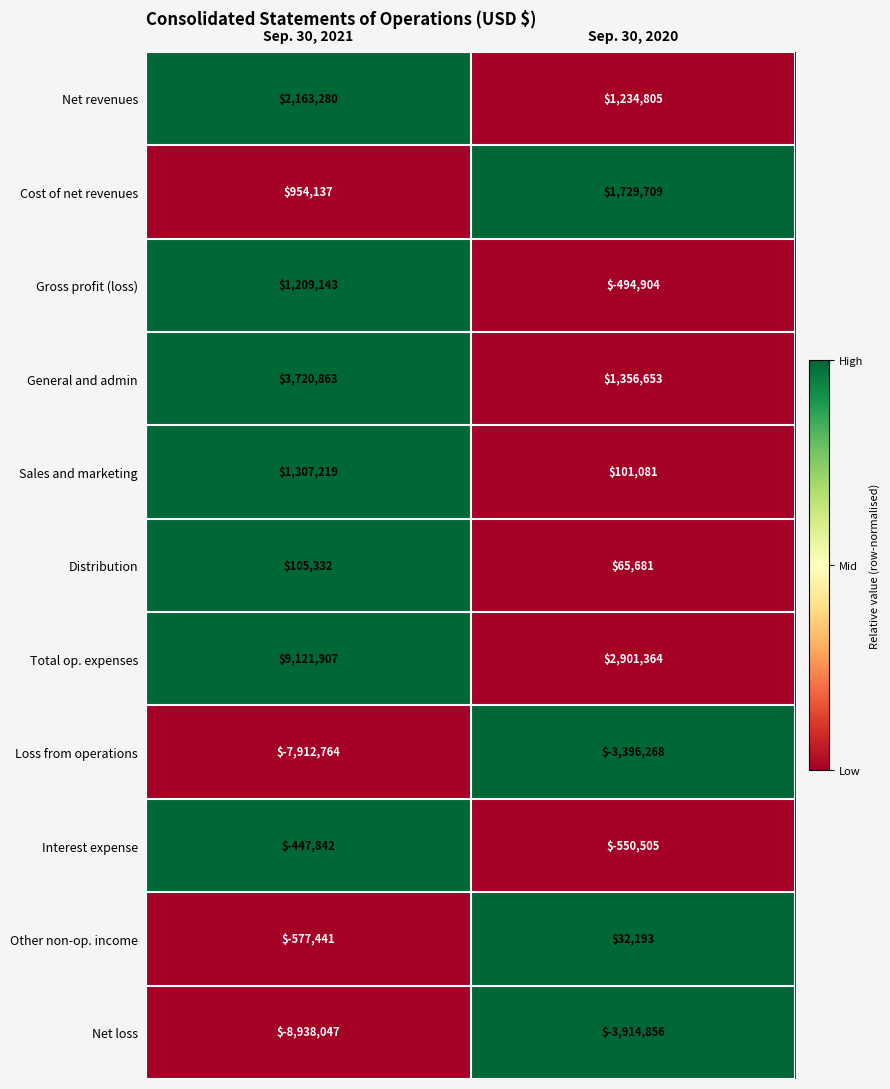

What is the average value of the Cost of net revenues series?

1341923